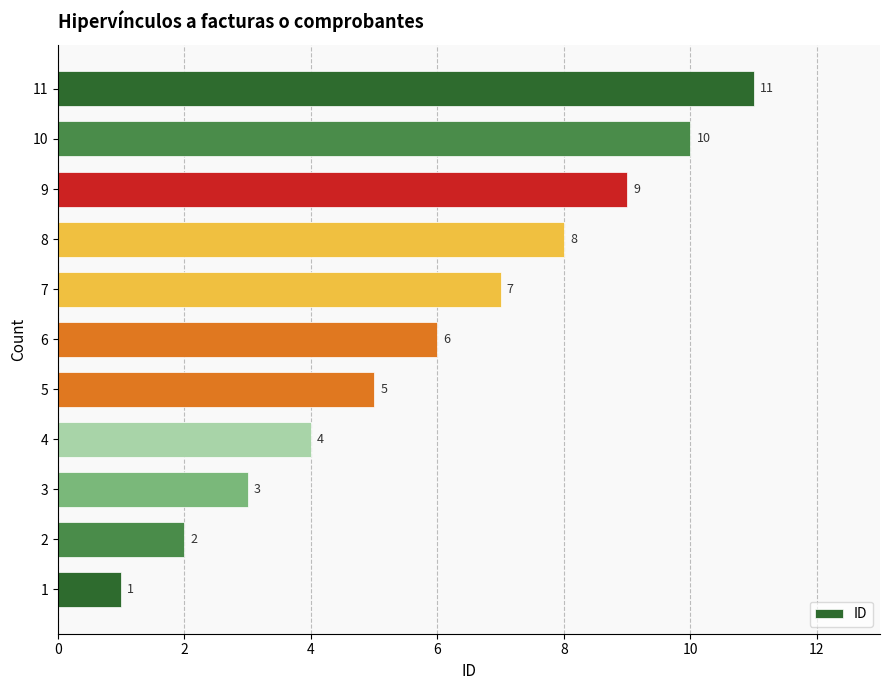

At which label is the value closest to 6?

6